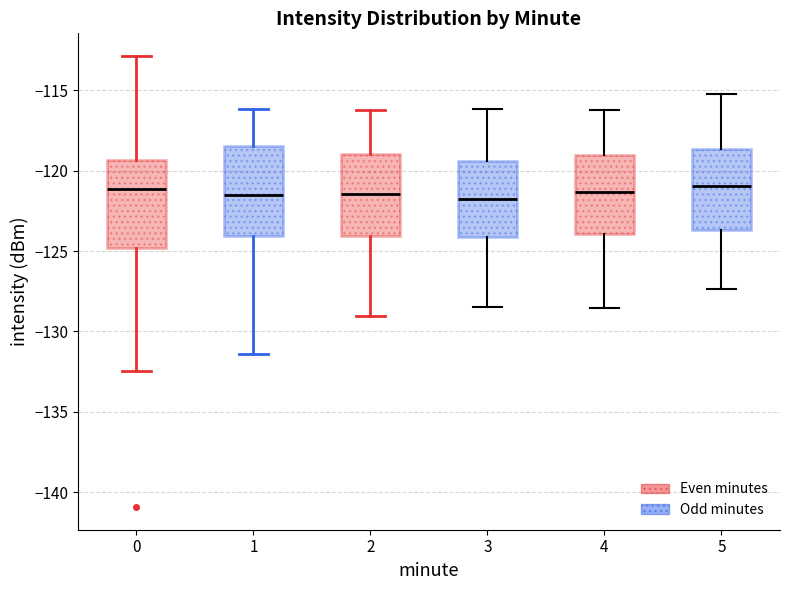

Reading left to right, transcribe this box plot: for each box, give where its median line is, the range the box spans, and where its two whiskers end, as read against the y-axis. The values are not printed on the chart, so give them approximately, as read against the axis.

0: median -121.0, box -125.0 to -119.5, whiskers -132.5 to -113.0
1: median -121.5, box -124.0 to -118.5, whiskers -131.5 to -116.0
2: median -121.5, box -124.0 to -119.0, whiskers -129.0 to -116.0
3: median -121.5, box -124.0 to -119.5, whiskers -128.5 to -116.0
4: median -121.5, box -124.0 to -119.0, whiskers -128.5 to -116.0
5: median -121.0, box -123.5 to -118.5, whiskers -127.5 to -115.0